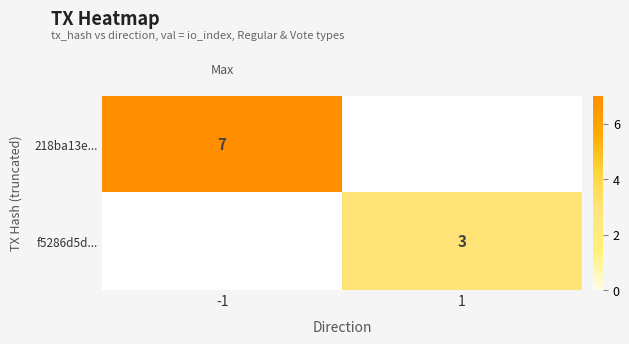

True or false: f5286d5d... has a value of 2 at 1.

False